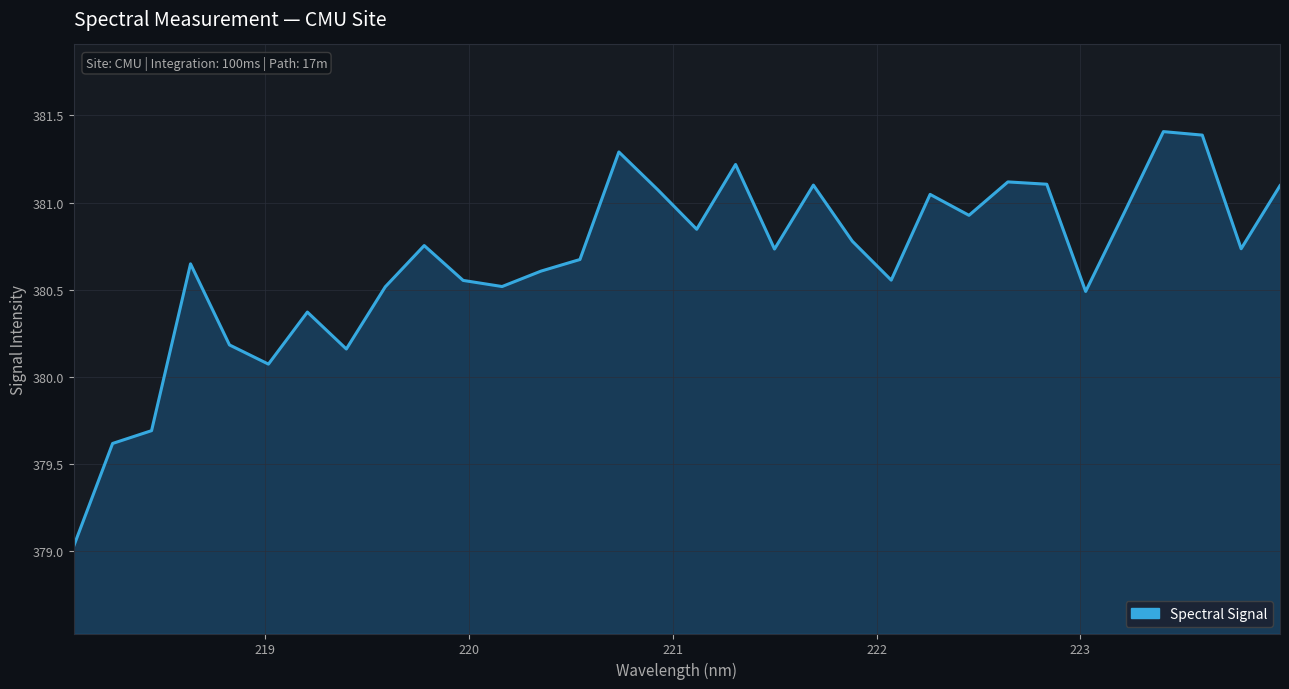

What is the difference between the maximum and minimum values?

2.4